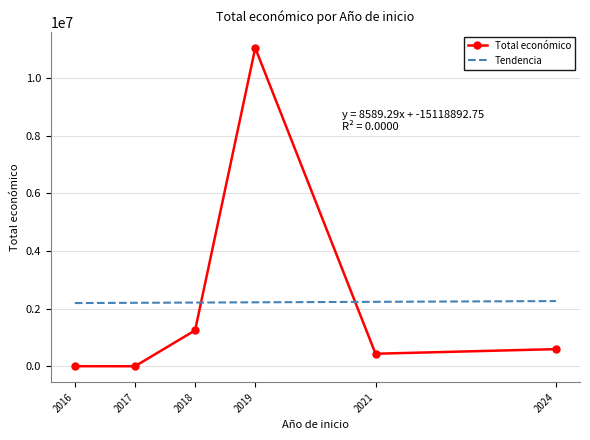

The value of Total económico at 2018 is 1927682. True or false?

False